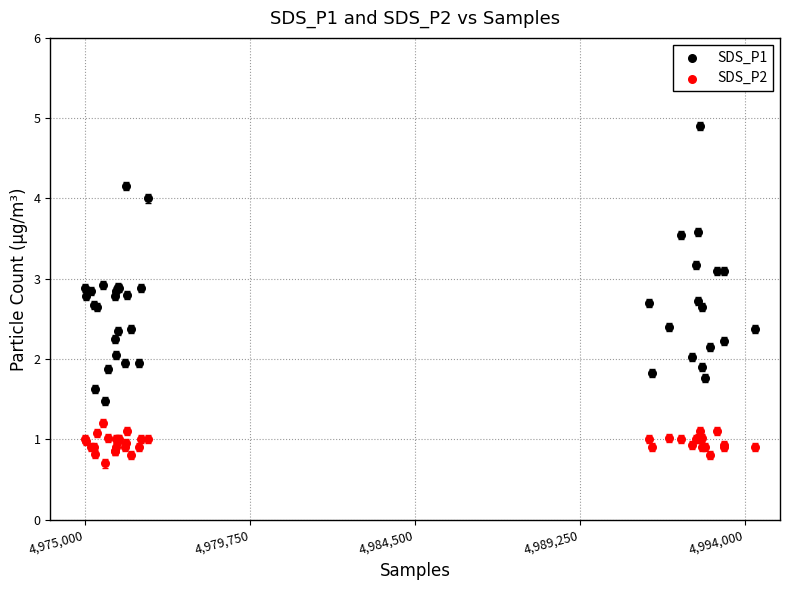

Which series reaches the minimum Y coordinate?

SDS_P2